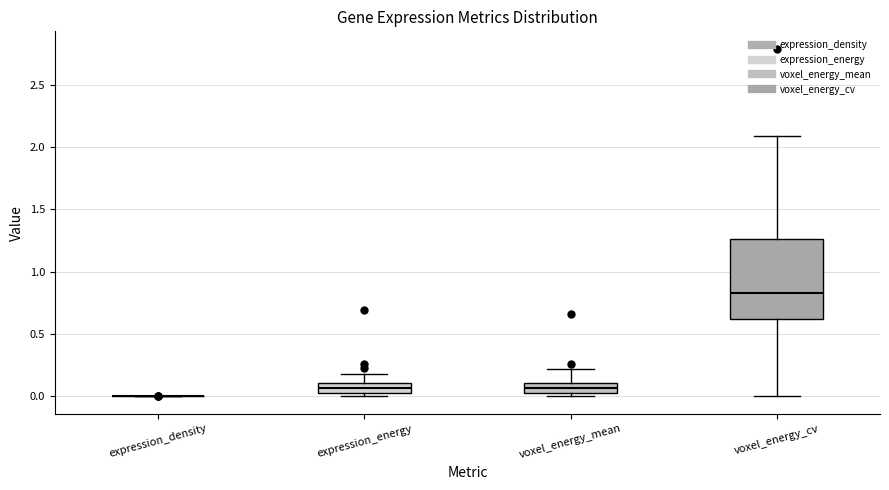

Reading left to right, transcribe this box plot: for each box, give where its median line is, the range the box spans, and where its two whiskers end, as read against the y-axis. The values are not printed on the chart, so give them approximately, as read against the axis.

expression_density: box collapsed to a line at 0.00, whiskers 0.00 to 0.00
expression_energy: median 0.05 (inside the box), box 0.05 to 0.10, whiskers 0.00 to 0.20
voxel_energy_mean: median 0.05 (inside the box), box 0.05 to 0.10, whiskers 0.00 to 0.20
voxel_energy_cv: median 0.85, box 0.65 to 1.25, whiskers 0.00 to 2.10